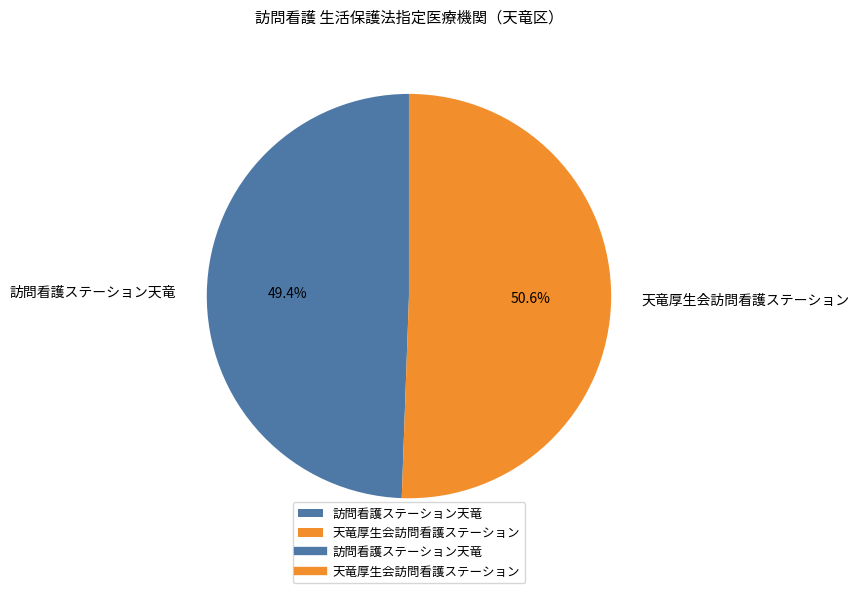

Rank the categories by value from highest to lowest.

天竜厚生会訪問看護ステーション, 訪問看護ステーション天竜